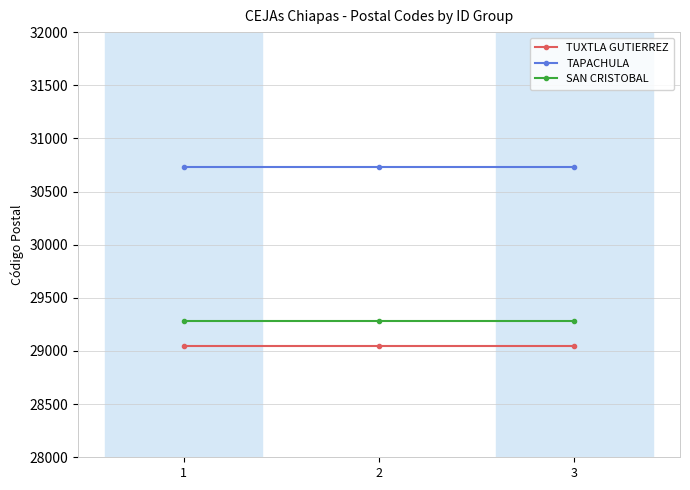

At how many categories does at least one series exceed 30219?

3